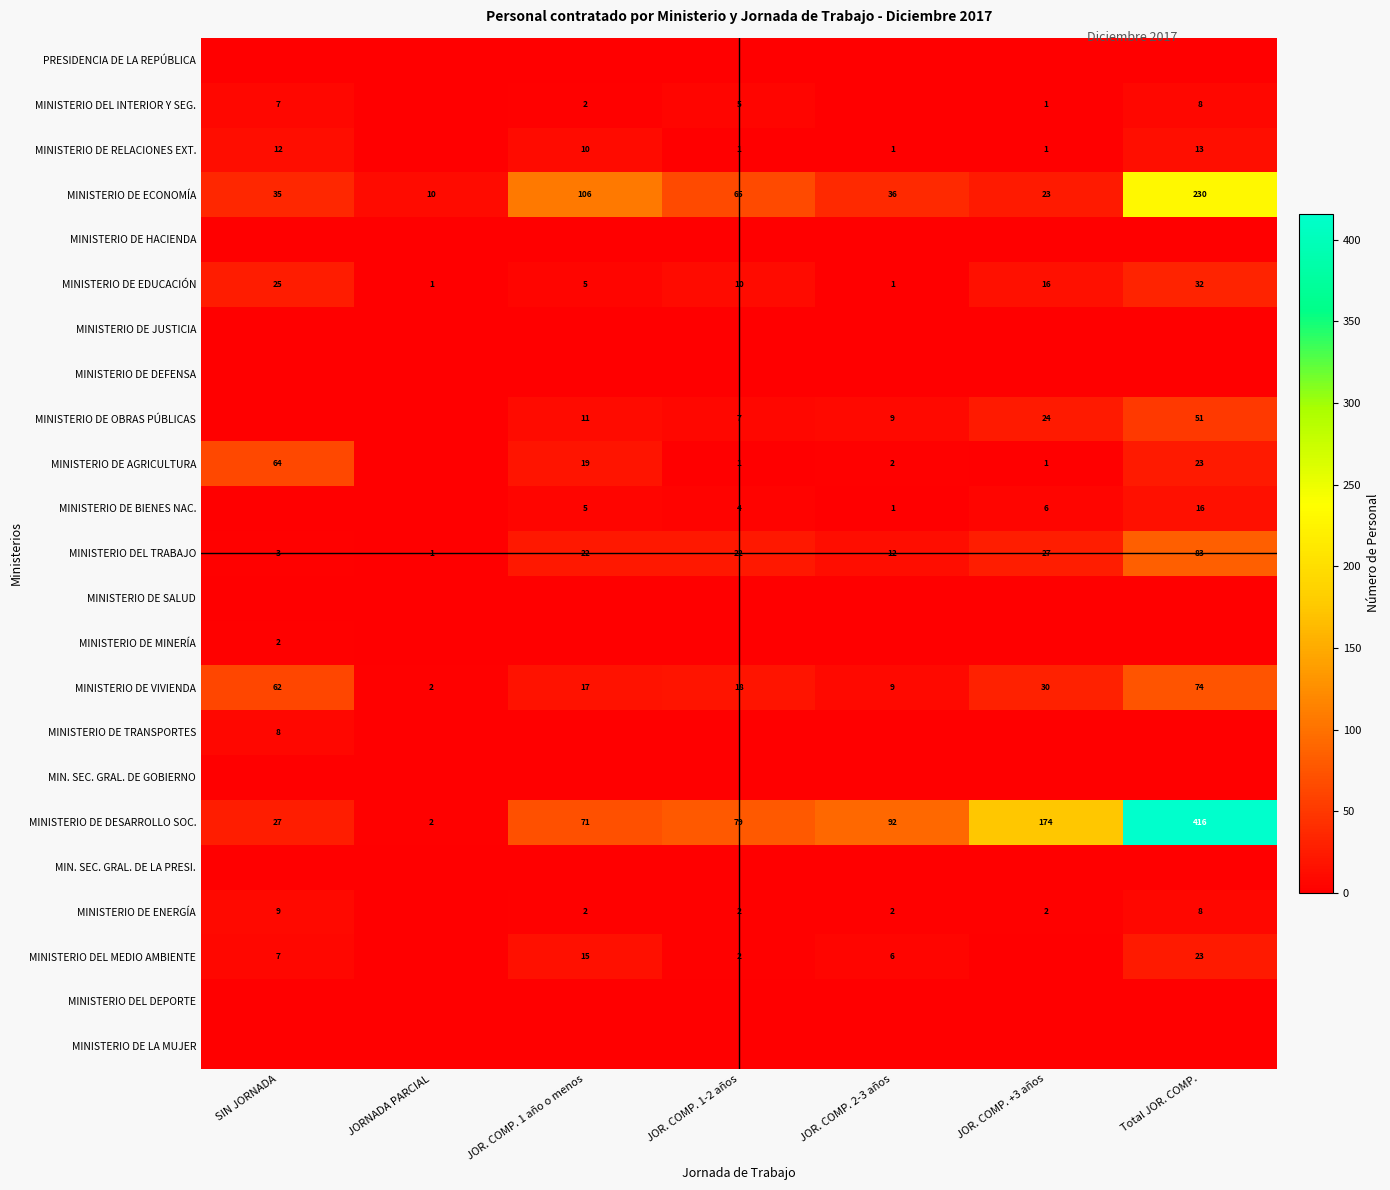

At which category is the sum across all series the highest?

Total JOR. COMP.